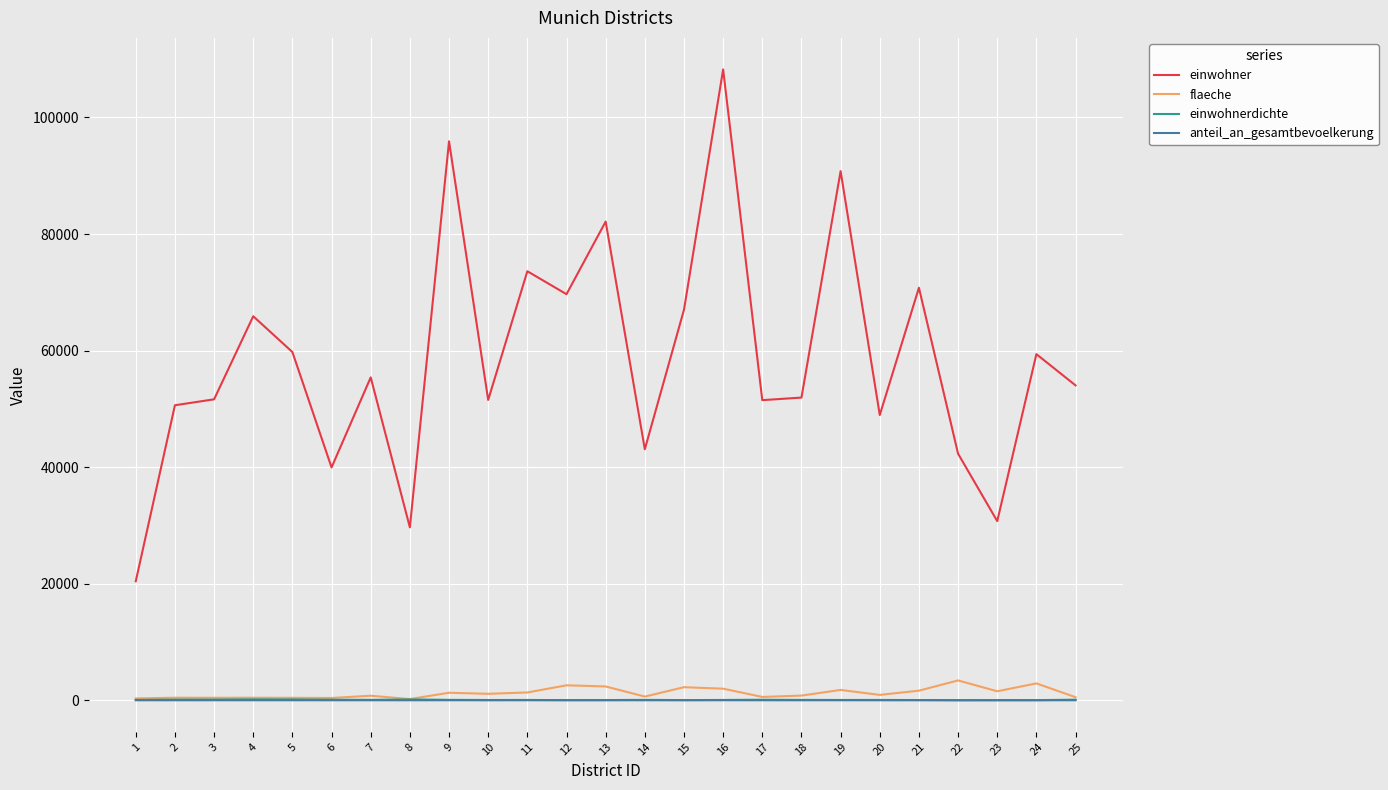

True or false: flaeche and einwohner cross at least once.

False